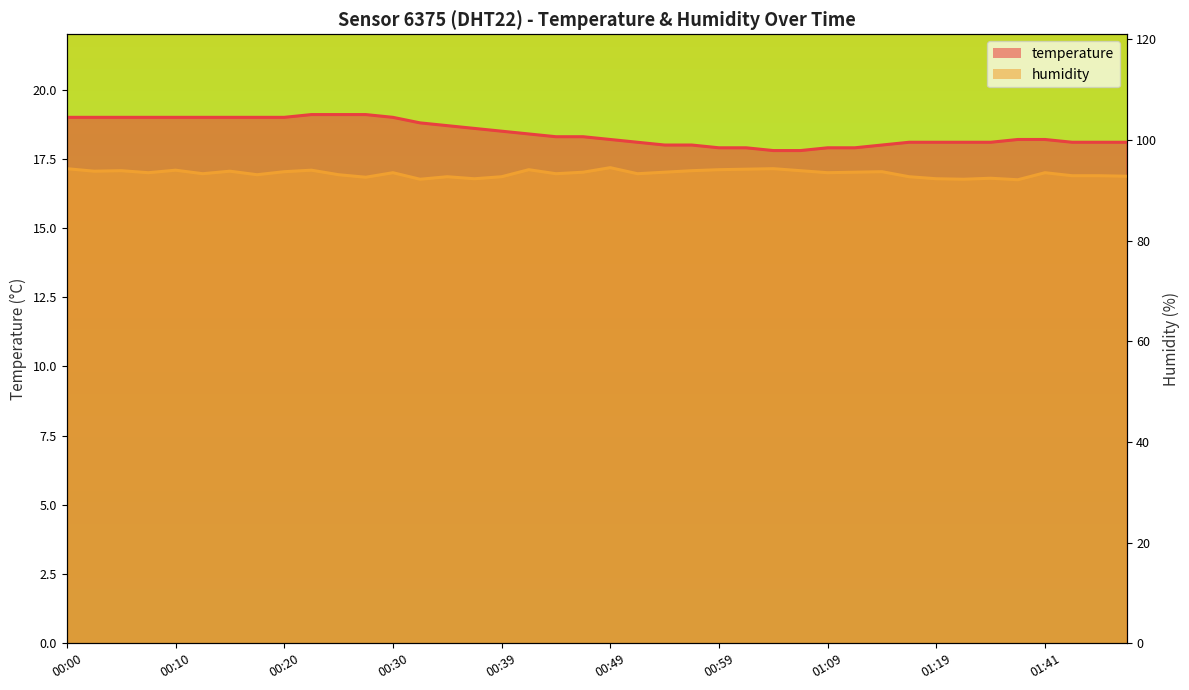

The value of humidity at 00:27 is 16.8. True or false?

True